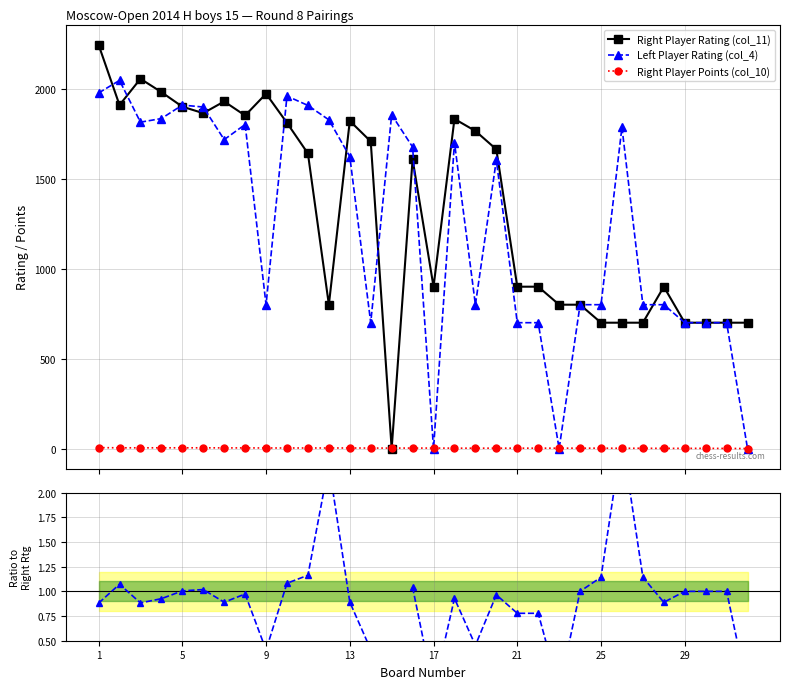

At how many categories does at least one series exceed 877?

24